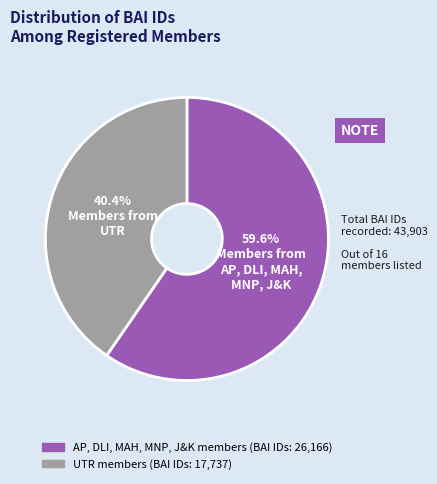

Count the number of slices in the pie.

2